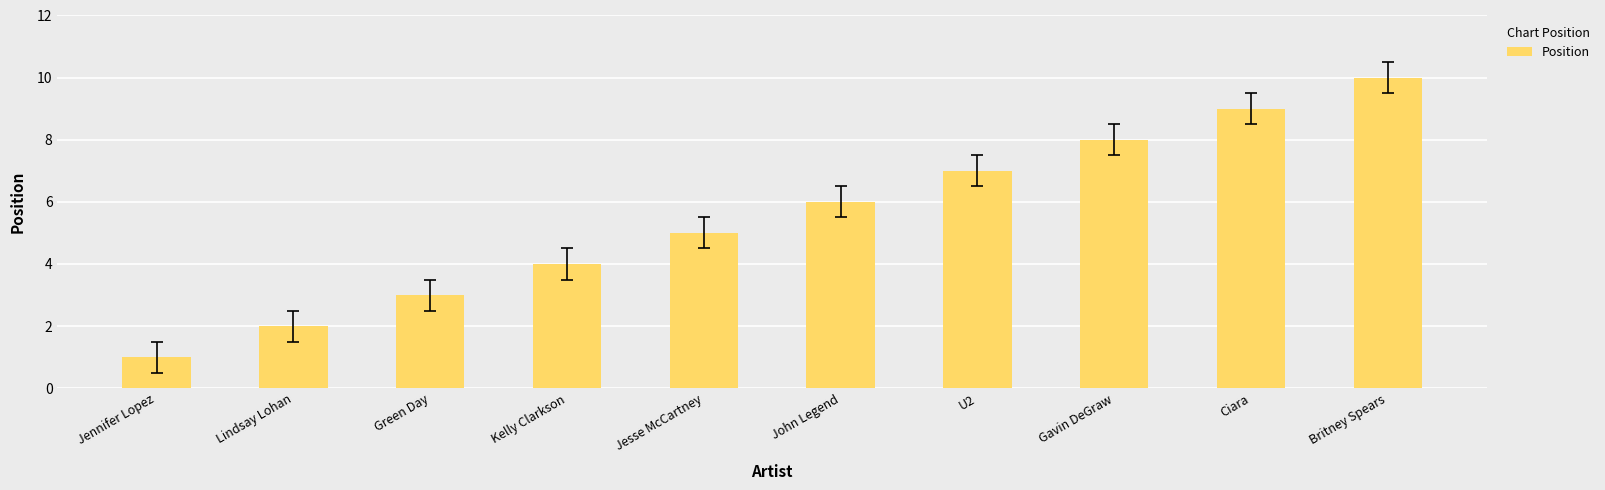

Reading left to right, what are all the values shown in this chart?

Jennifer Lopez=1	Lindsay Lohan=2	Green Day=3	Kelly Clarkson=4	Jesse McCartney=5	John Legend=6	U2=7	Gavin DeGraw=8	Ciara=9	Britney Spears=10